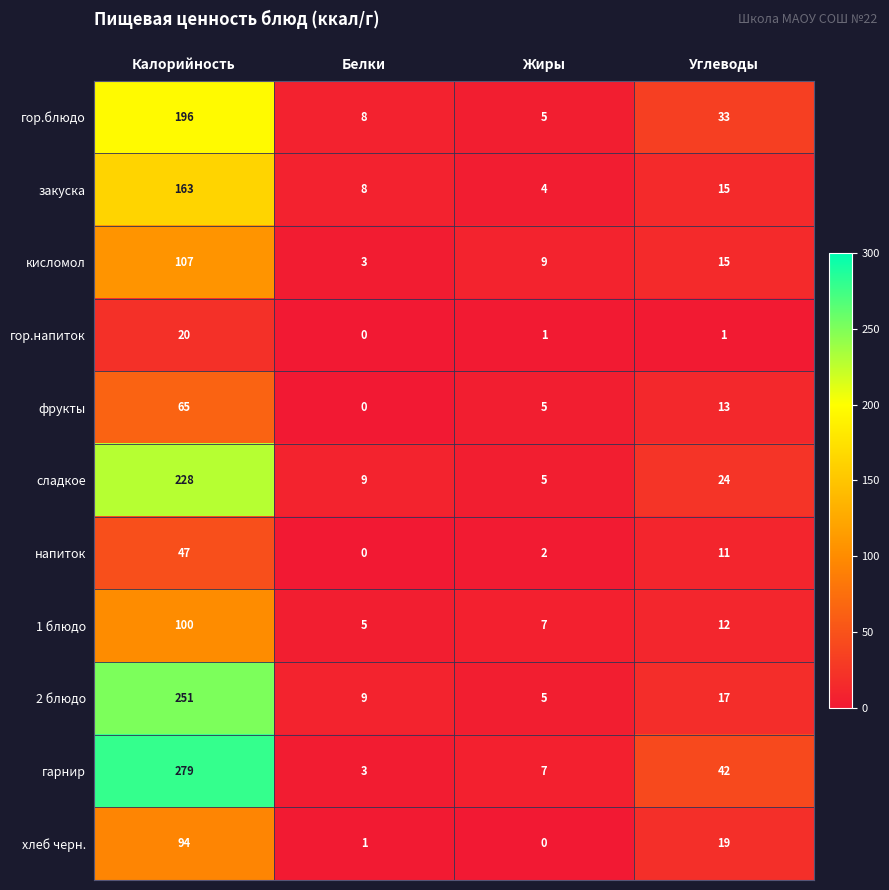

Rank the categories by сладкое value from highest to lowest.

Калорийность, Углеводы, Белки, Жиры